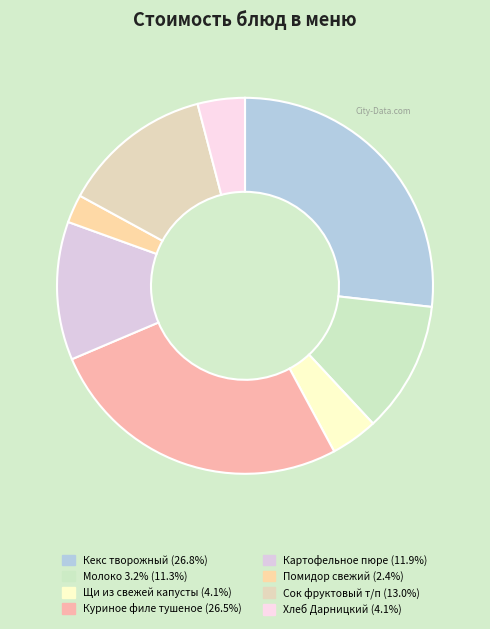

Is it true that Картофельное пюре is 18% of the pie?

False